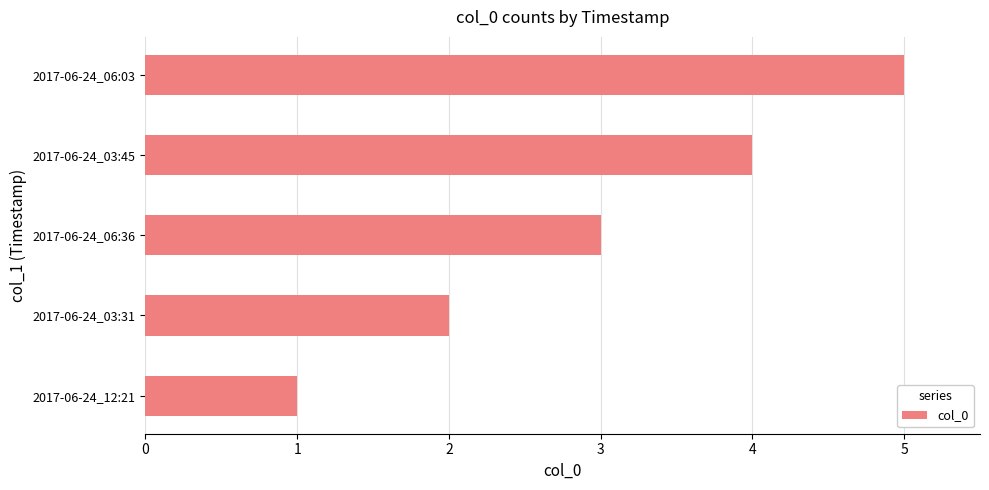

What is the ratio of the value at 2017-06-24_03:31 to the value at 2017-06-24_06:36?

0.7